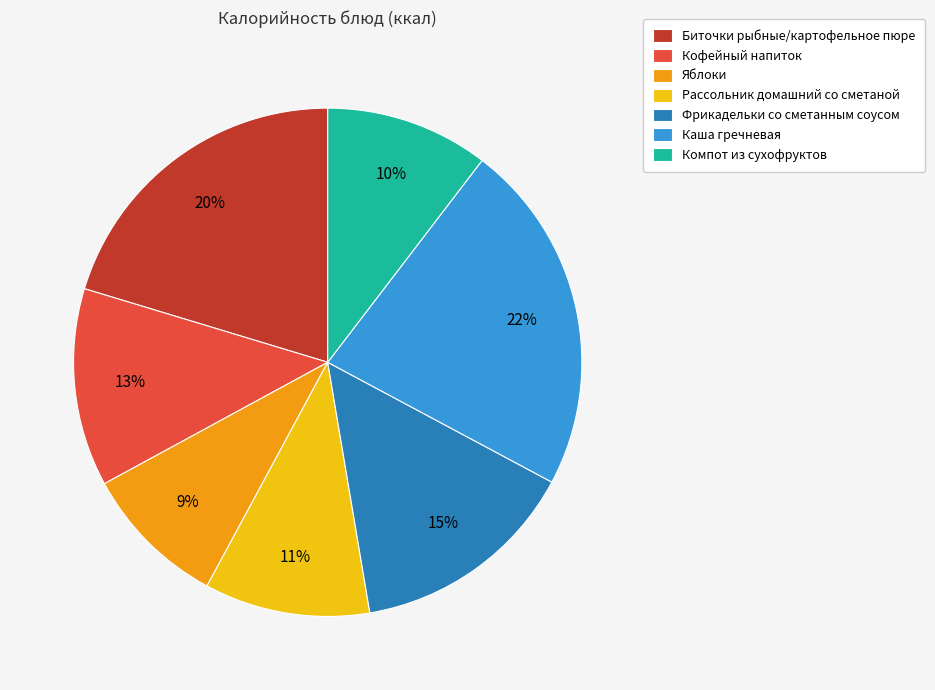

To the nearest percent, what percentage of the pie is Фрикадельки со сметанным соусом?

15%